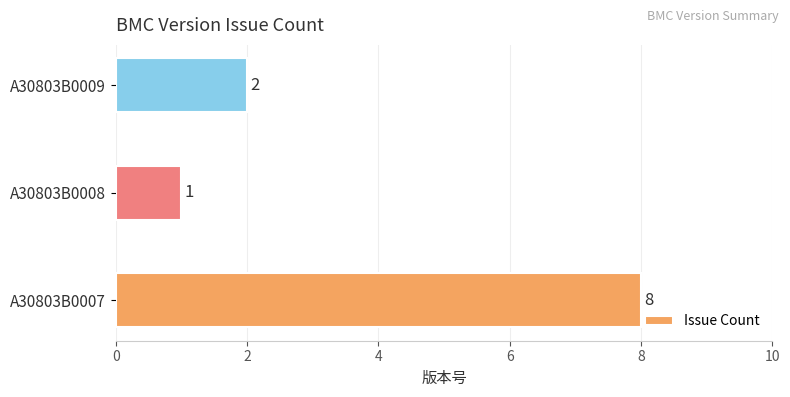

Count the values in the range 1 to 8.

3